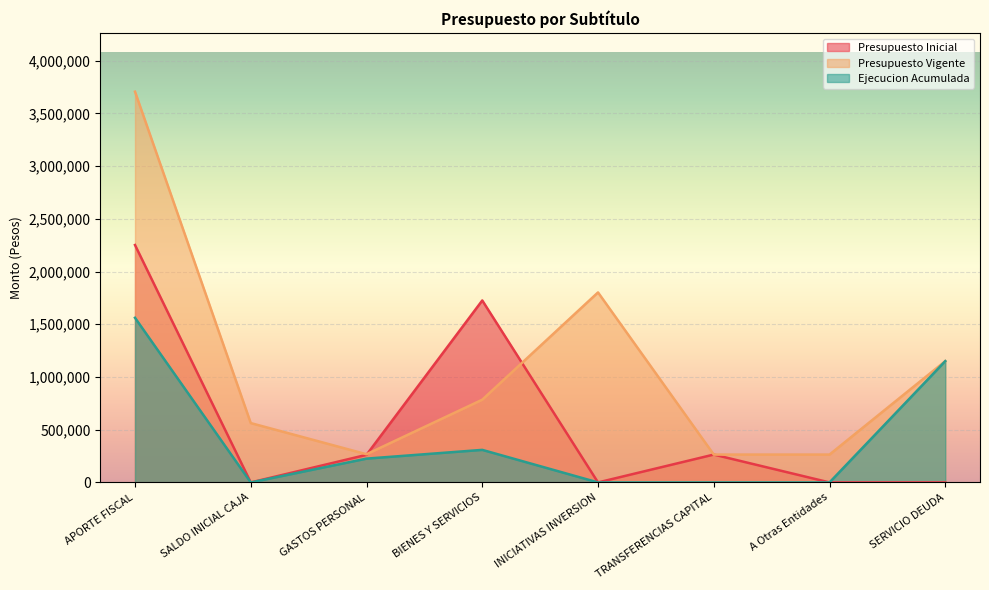

What is the label of the 4th point from the left?

BIENES Y SERVICIOS